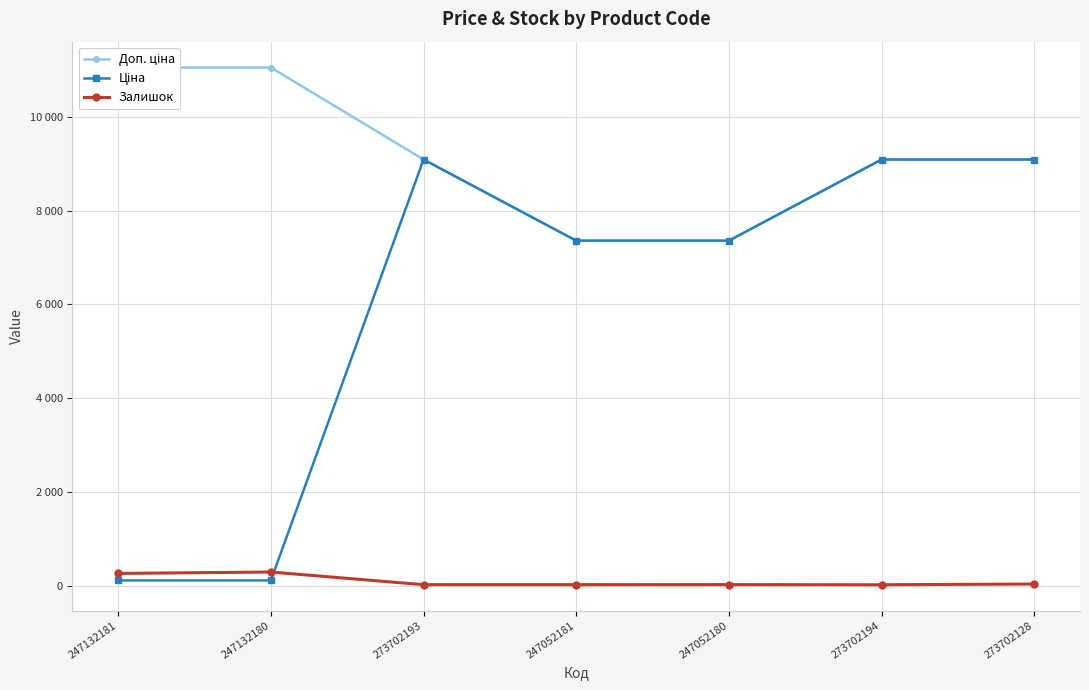

At which category does the chart reach its minimum across all series?

273702194